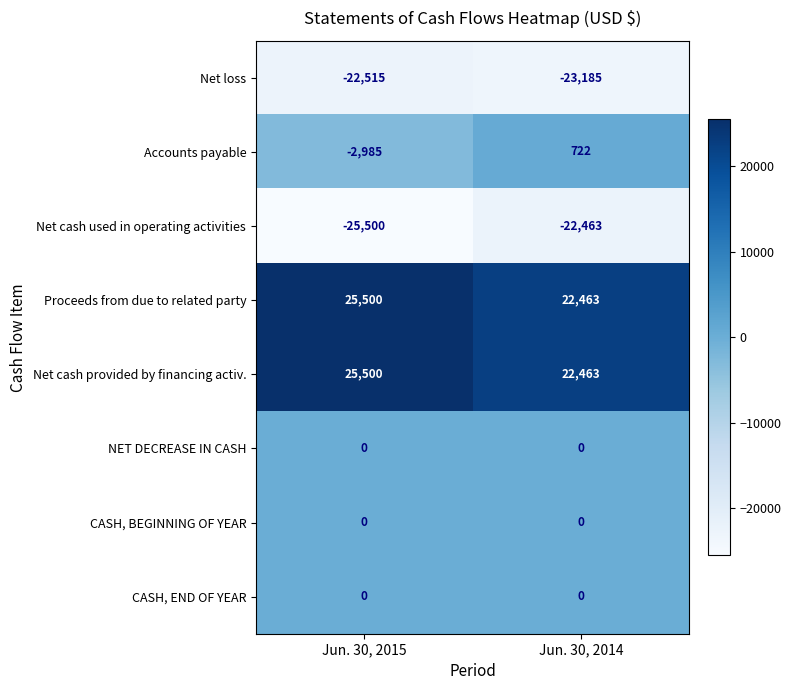

Which series has the widest spread of values?

Accounts payable